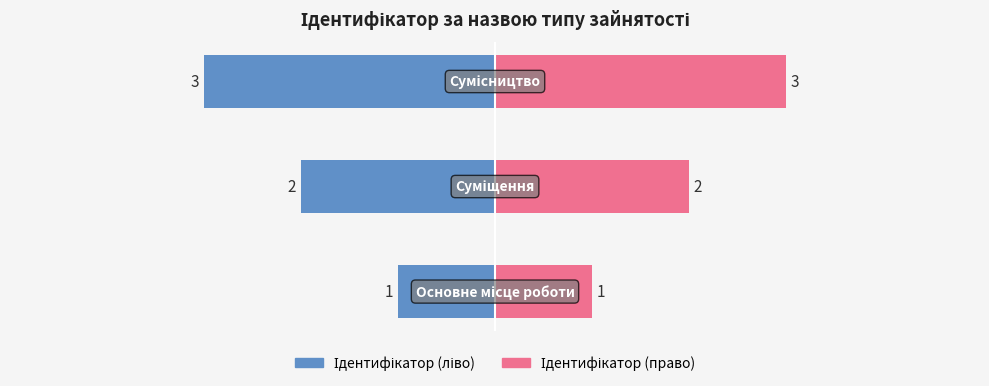

How many data points does each series have?

3